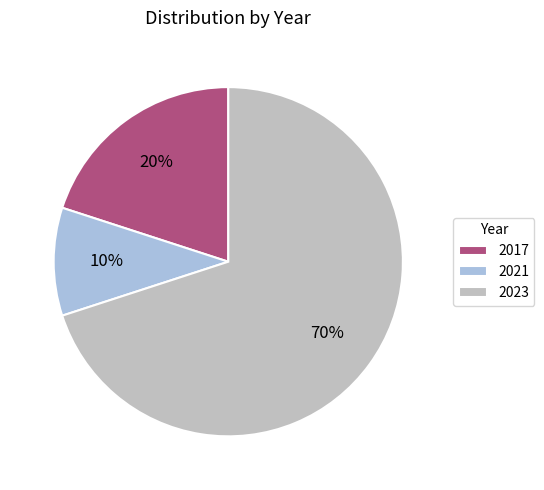

Is there a majority slice in this chart?

Yes